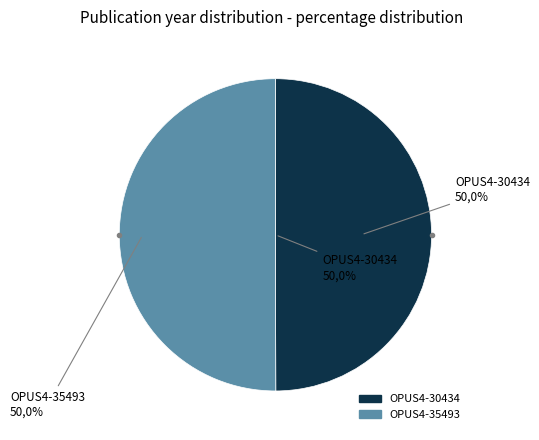

Combined, do OPUS4-30434 and OPUS4-35493 account for over 50%?

Yes